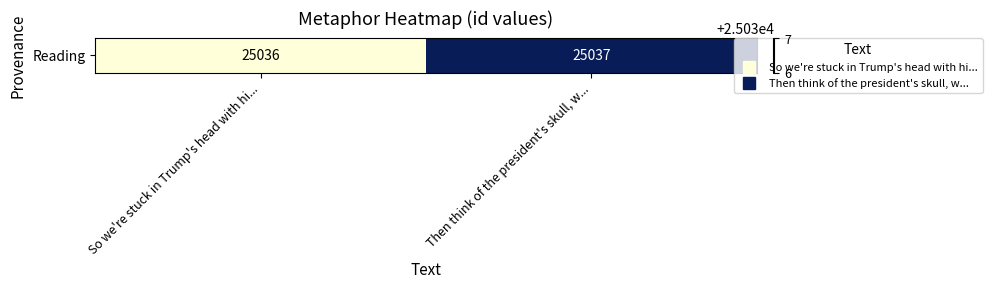

What is the average value?

25036